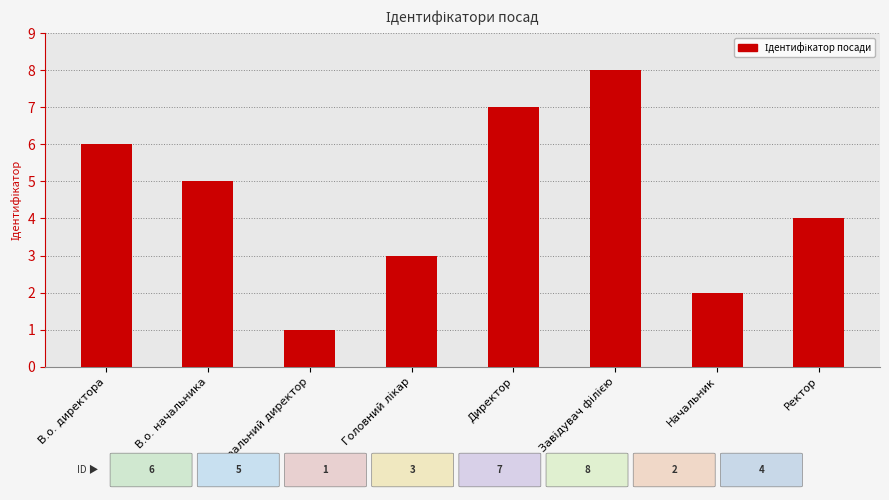

Is it true that the value at В.о. директора is 3?

False